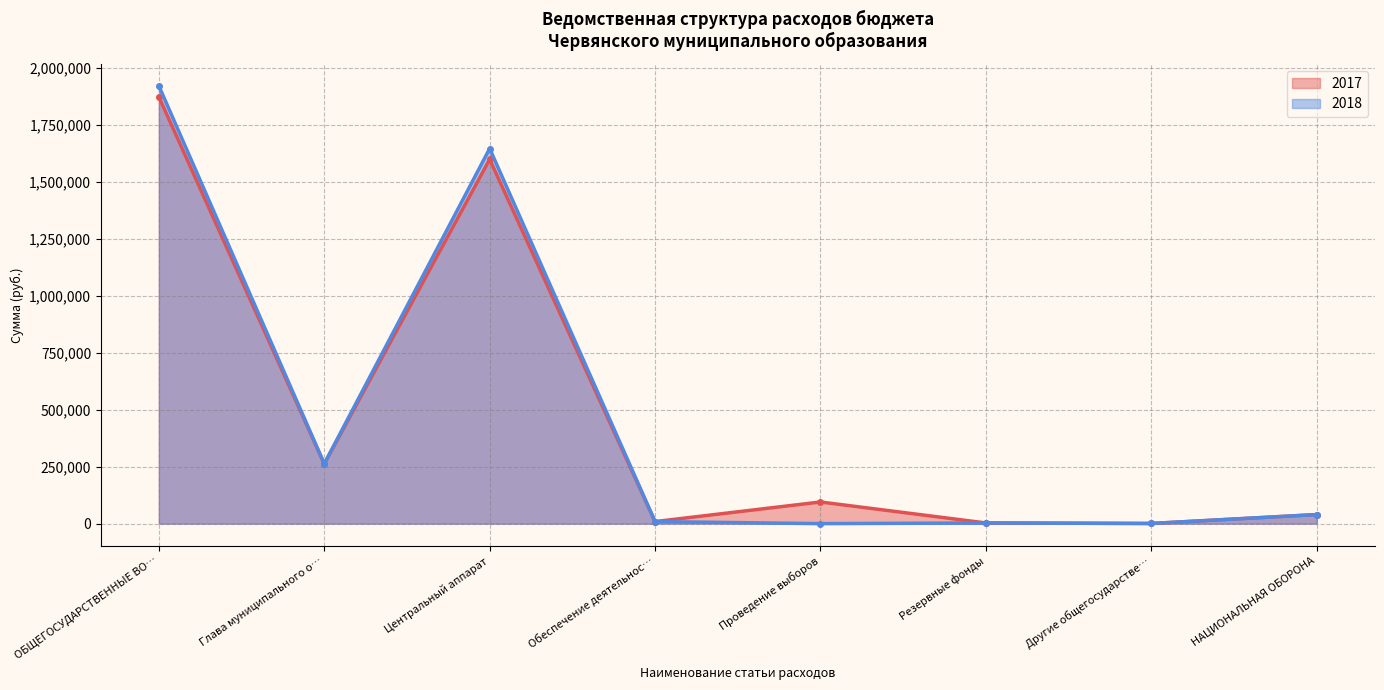

At НАЦИОНАЛЬНАЯ ОБОРОНА, list the series in order from largest to smallest.

2018, 2017